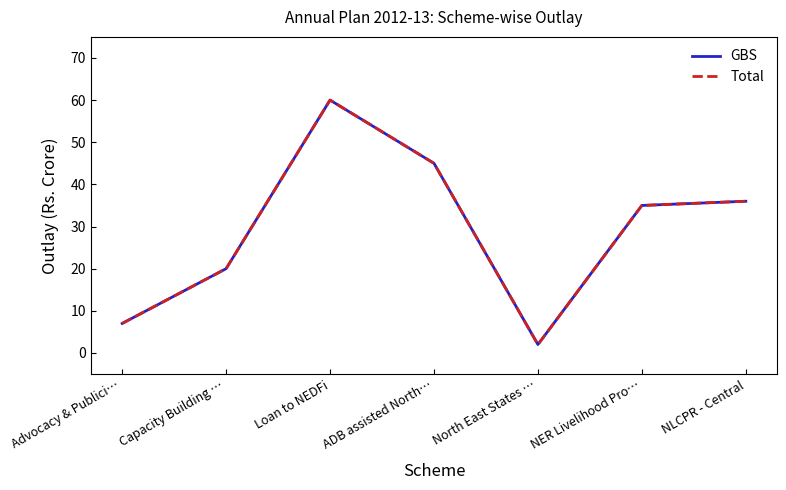

Does the chart have visible grid lines?

No